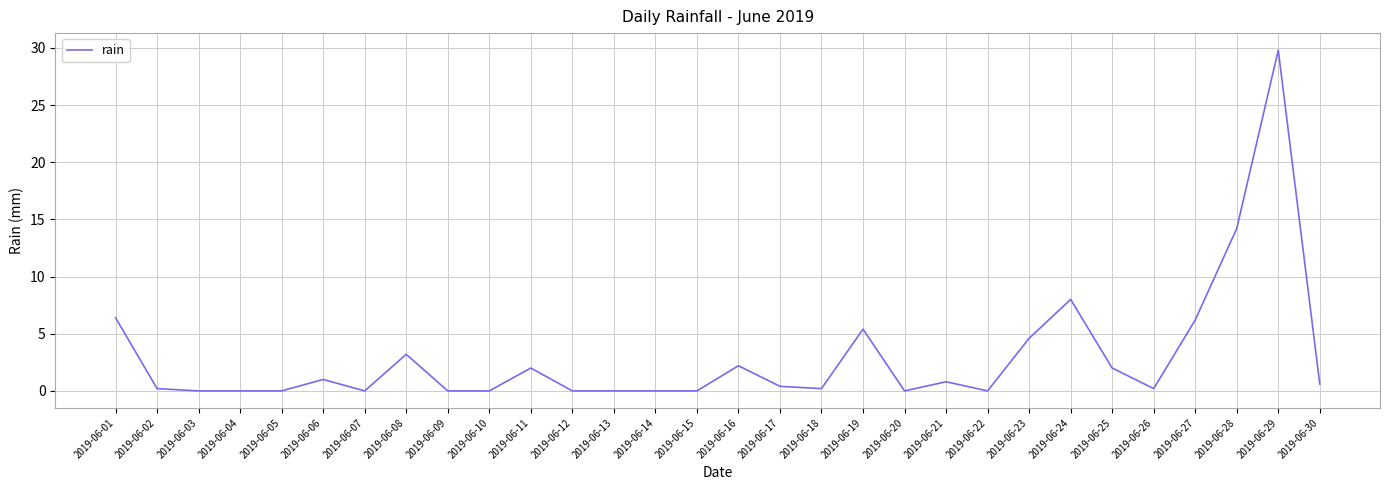

At which category does the chart reach its peak across all series?

2019-06-29